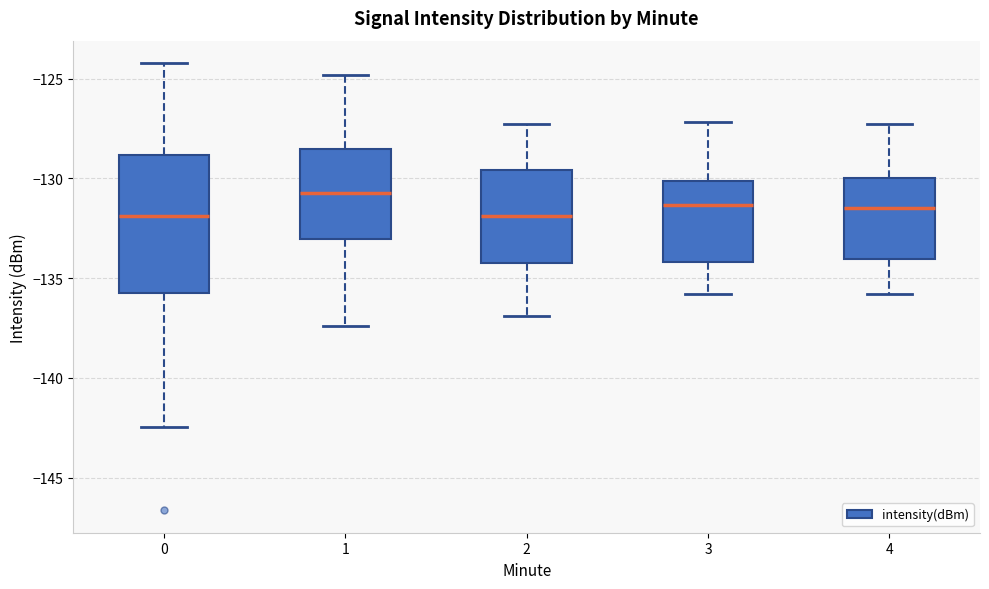

Where is the upper edge of the box at x = 1 on the y-axis? The values are not printed on the chart, so give them approximately, as read against the axis.

-128.5